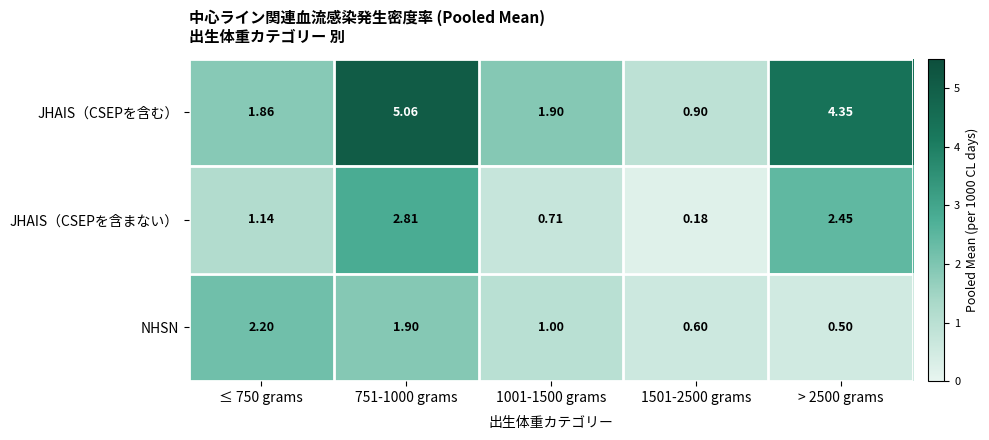

Rank the series at 751-1000 grams from highest to lowest value.

JHAIS（CSEPを含む）, JHAIS（CSEPを含まない）, NHSN